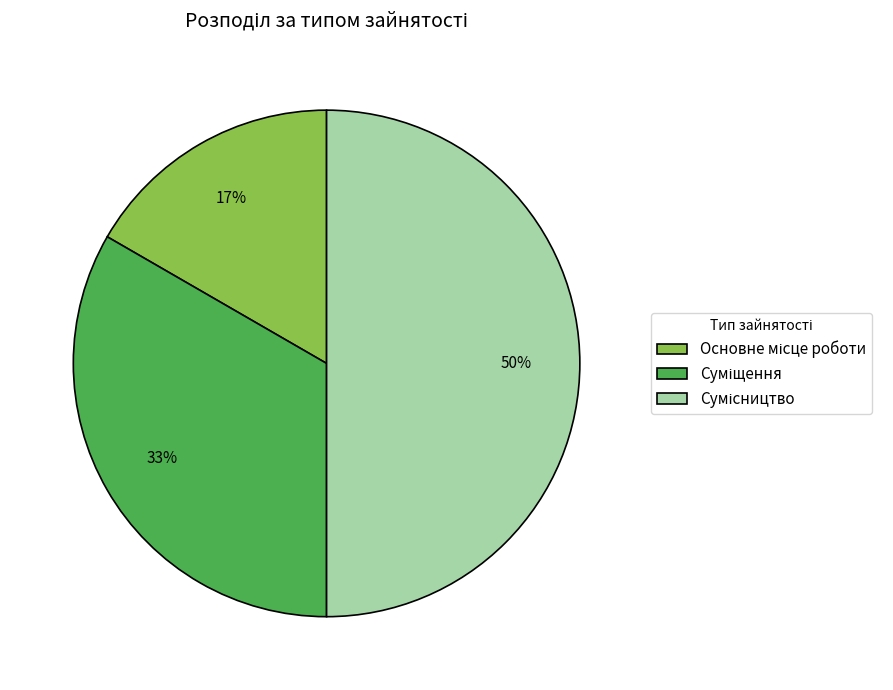

To the nearest percent, what is the difference between the largest and smallest slice percentages?

33%